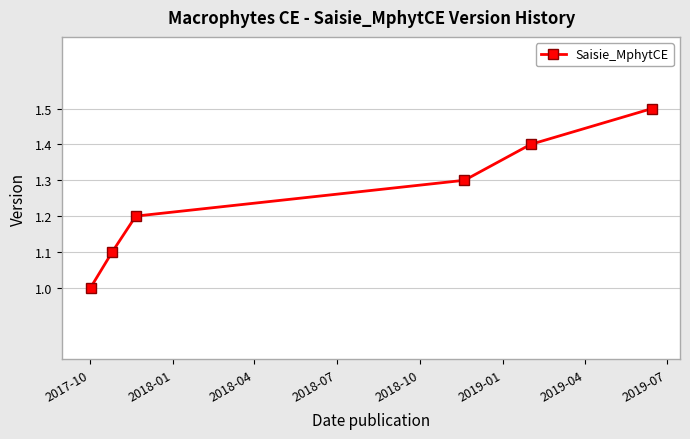

What is the greatest value displayed?

1.5